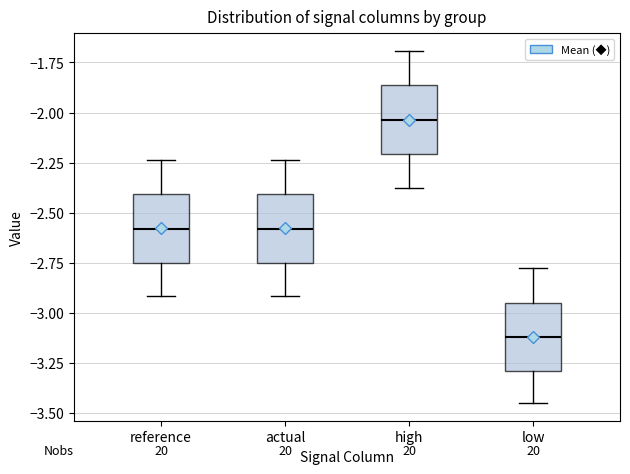

Where does the lower whisker of the box for actual end on the y-axis? The values are not printed on the chart, so give them approximately, as read against the axis.

-2.90